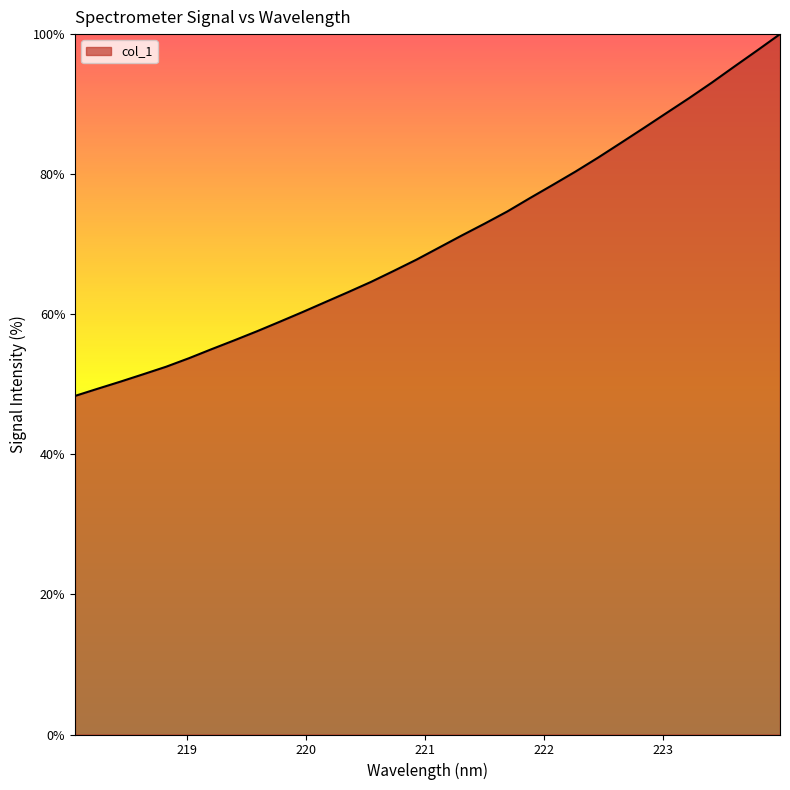

What is the difference between the maximum and minimum values?

51.7